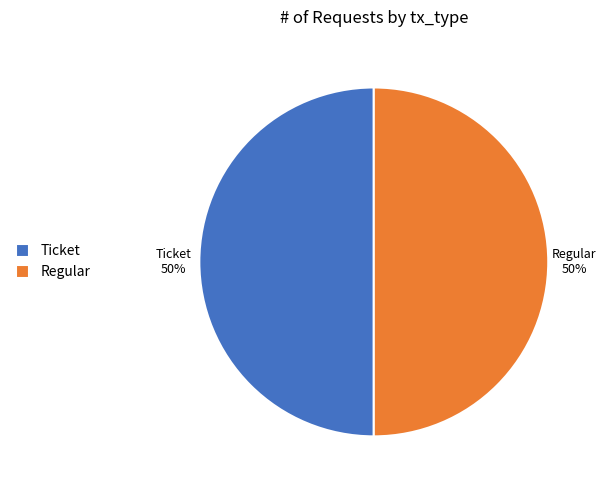

What is the ratio of the value at Regular to the value at Ticket?

1.0